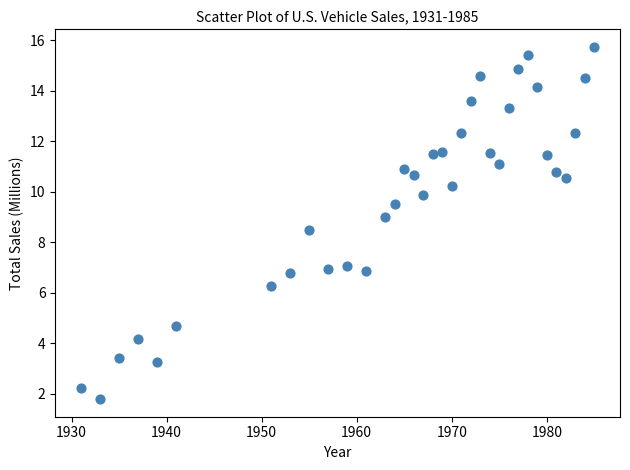

What is the range of Y values (max minus min)?

13.9